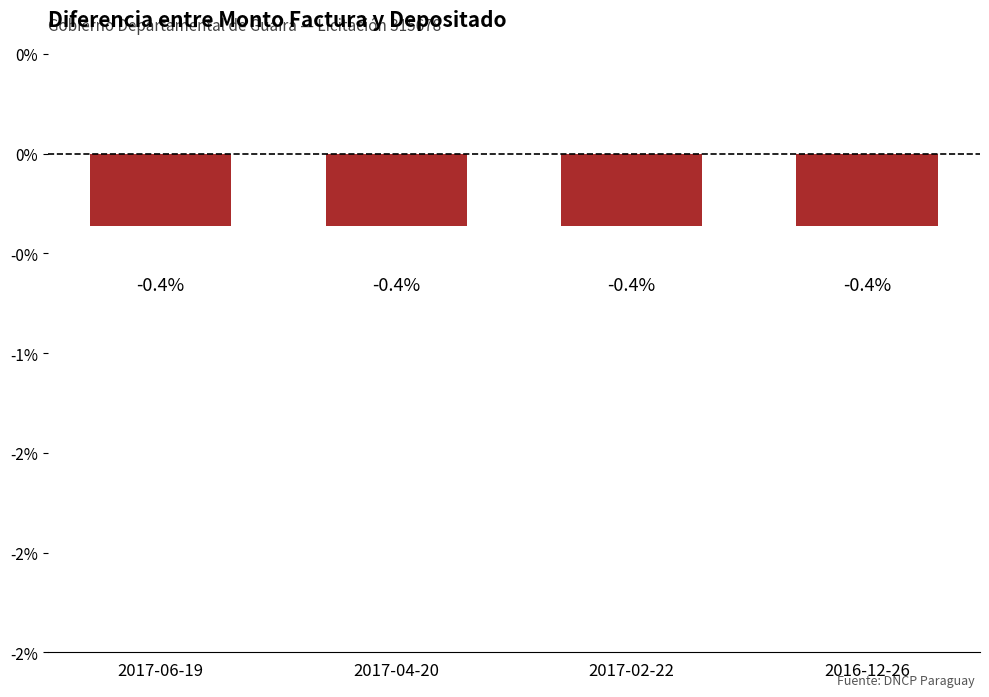

Does the chart contain any negative values?

Yes